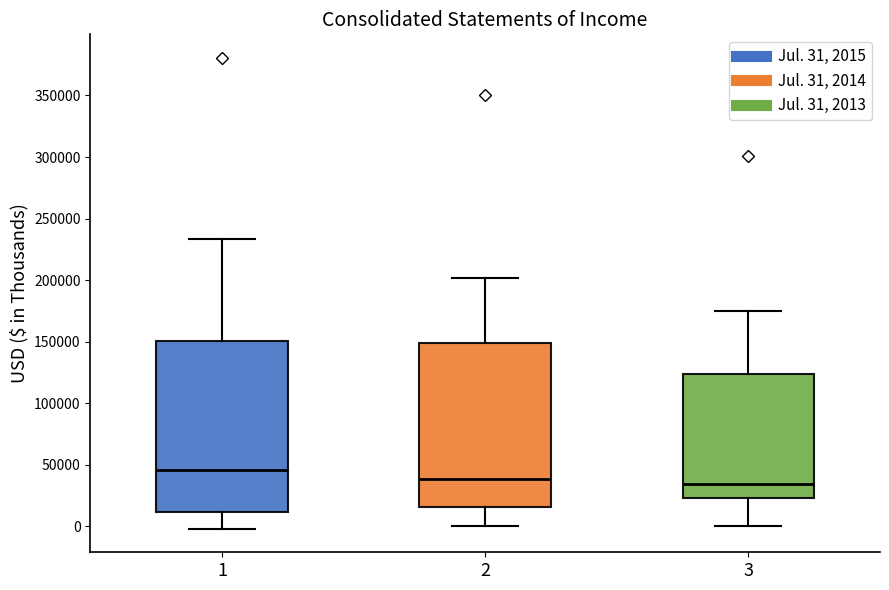

Which box is the tallest, from its lower edge to its upper edge?

1